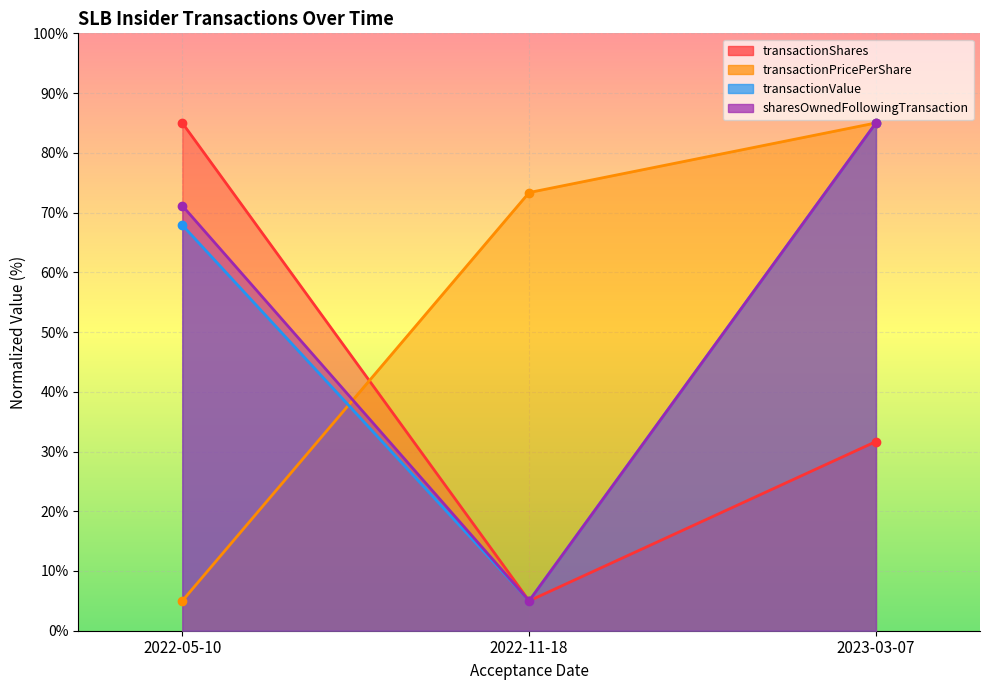

What is the highest value of the sharesOwnedFollowingTransaction series?

85.0